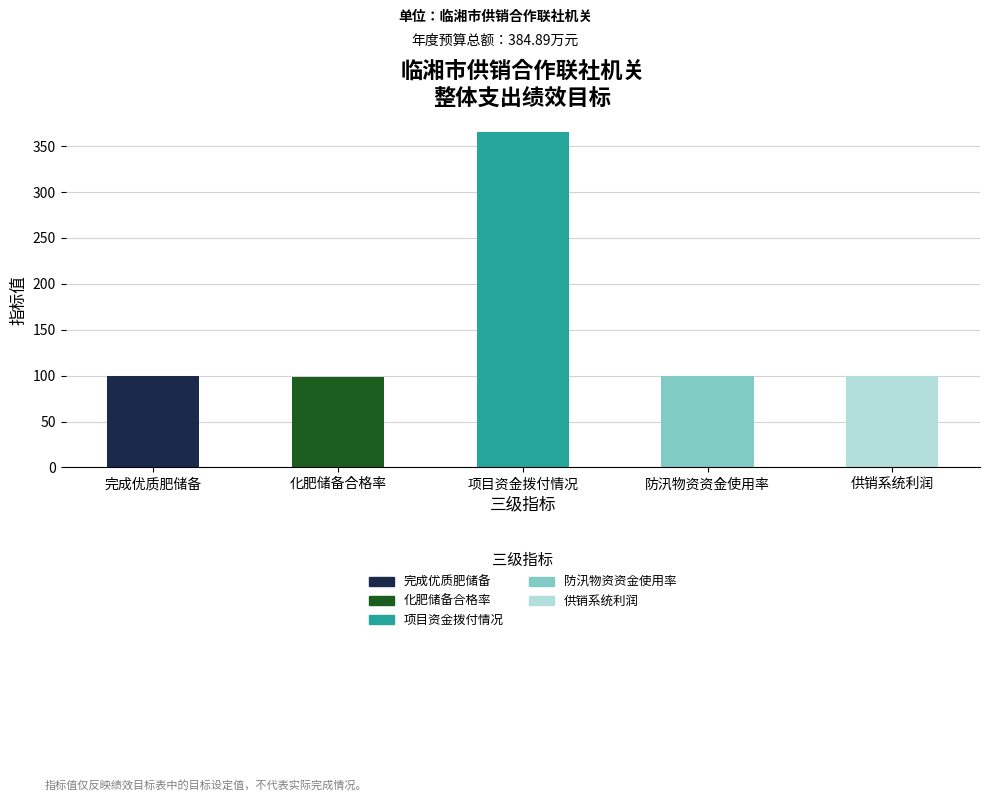

What is the maximum value for 完成优质肥储备?

100